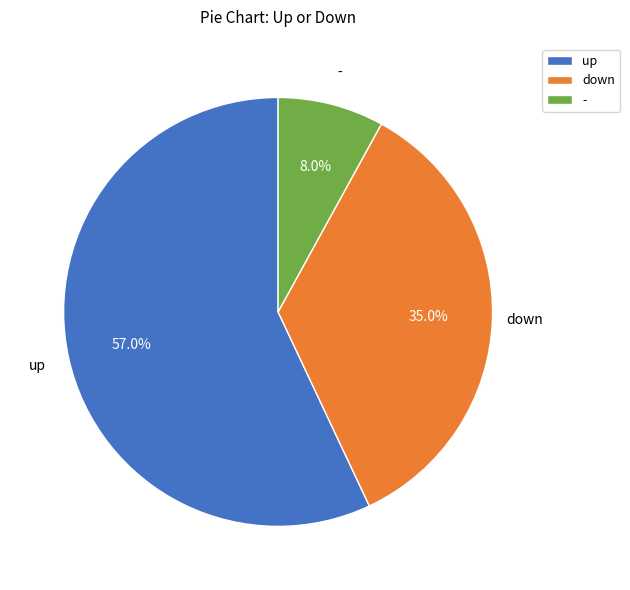

Which has a higher value, up or down?

up